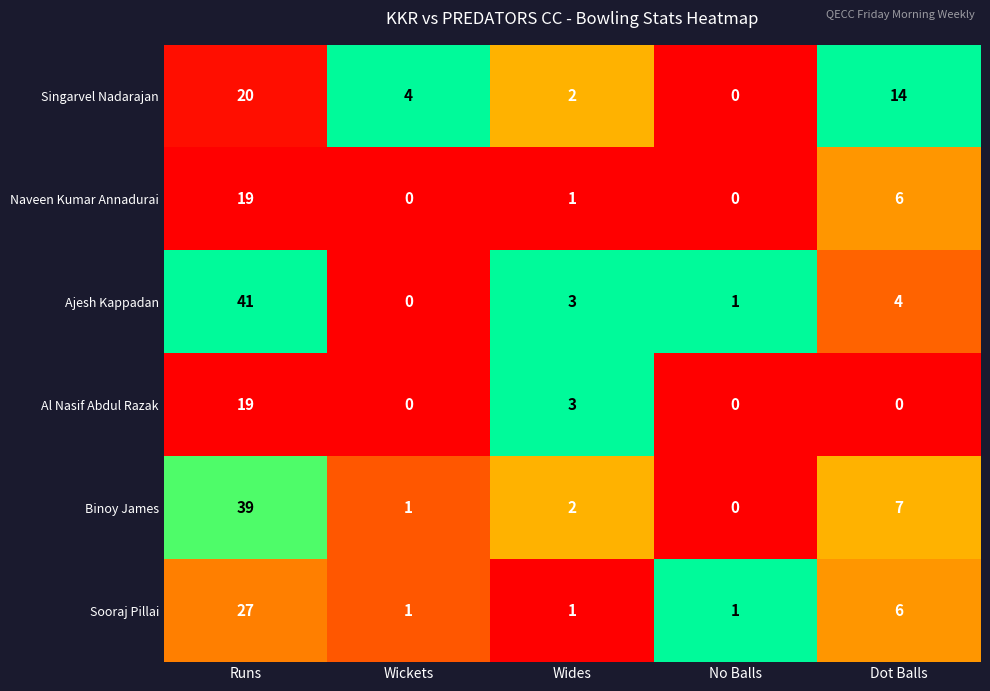

What is the approximate value of Singarvel Nadarajan at Runs, to the nearest 10?

20